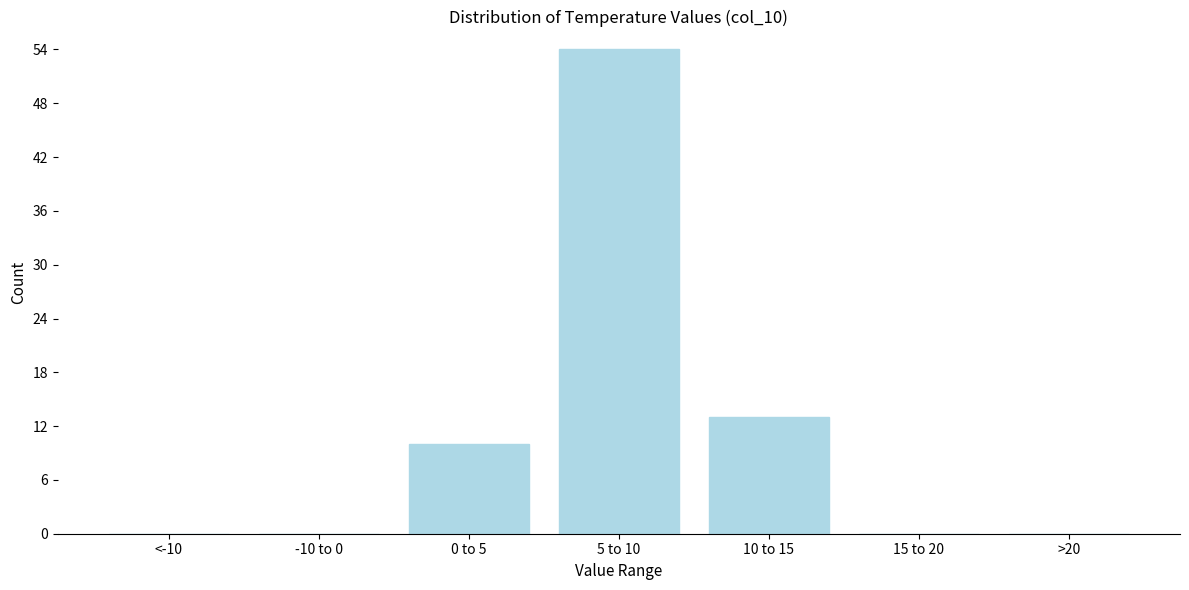

Reading right to left, transcribe all the data shown in this chart.

>20=0	15 to 20=0	10 to 15=13	5 to 10=54	0 to 5=10	-10 to 0=0	<-10=0